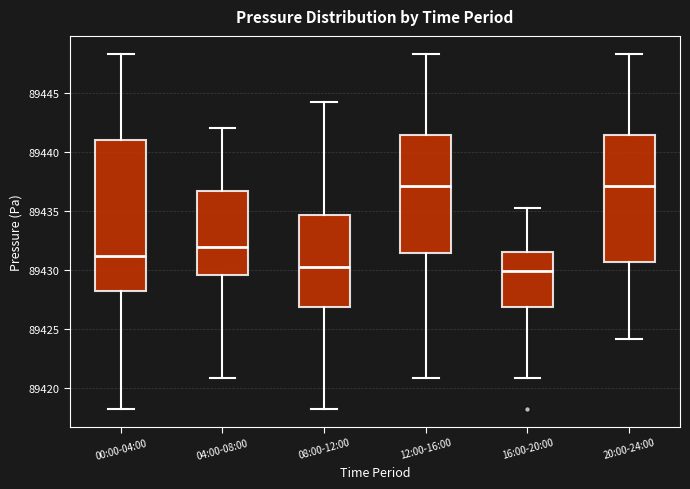

Reading left to right, read every box against the y-axis: the position of its median line, the range the box covers, and the ends of its whiskers. The values are not printed on the chart, so give them approximately, as read against the axis.

00:00-04:00: median 89431.0, box 89428.0 to 89441.0, whiskers 89418.0 to 89448.5
04:00-08:00: median 89432.0, box 89429.5 to 89436.5, whiskers 89421.0 to 89442.0
08:00-12:00: median 89430.5, box 89427.0 to 89434.5, whiskers 89418.0 to 89444.5
12:00-16:00: median 89437.0, box 89431.5 to 89441.5, whiskers 89421.0 to 89448.5
16:00-20:00: median 89430.0, box 89427.0 to 89431.5, whiskers 89421.0 to 89435.5
20:00-24:00: median 89437.0, box 89430.5 to 89441.5, whiskers 89424.0 to 89448.5